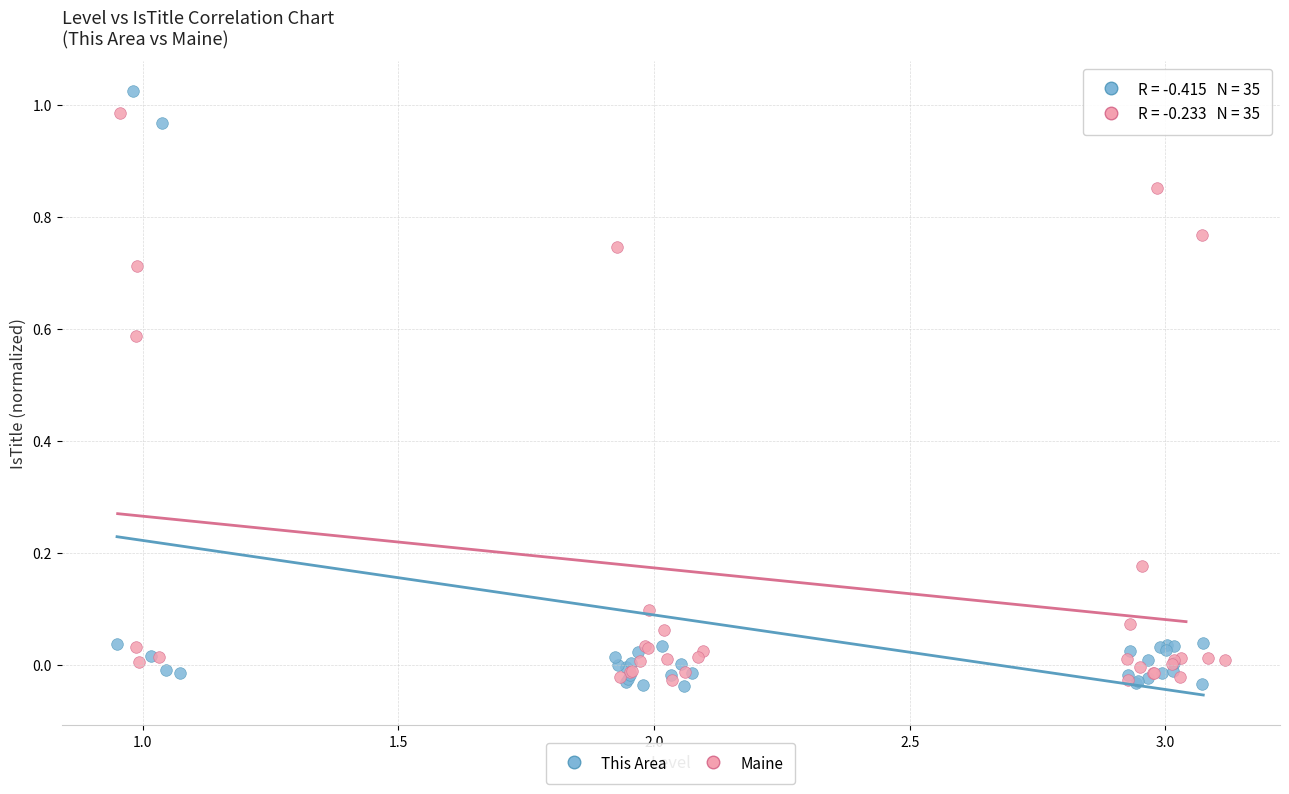

What are all the series names shown in the legend?

This Area, Maine